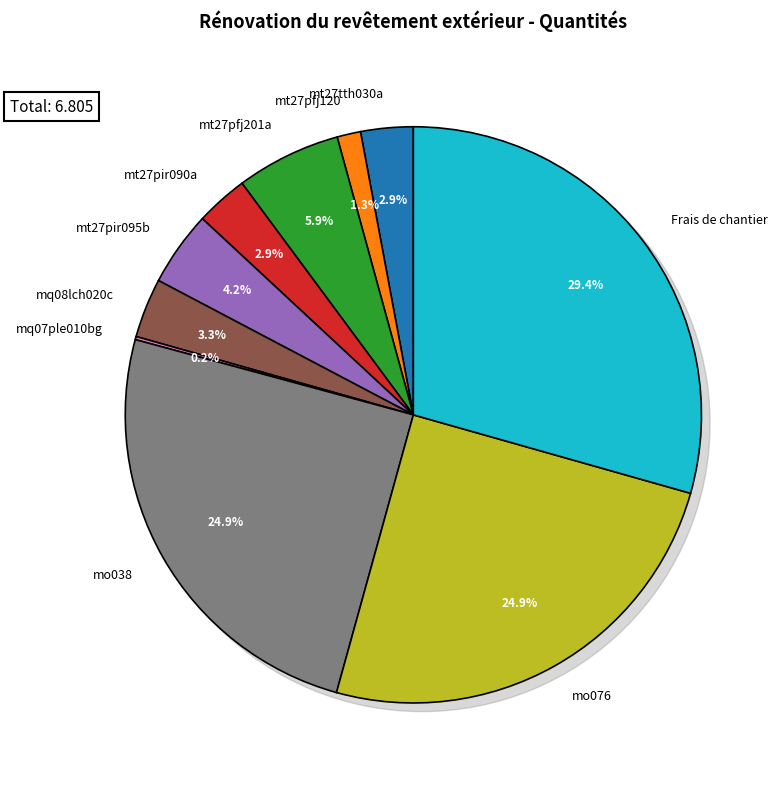

To the nearest percent, what percentage of the pie is mq08lch020c?

3%